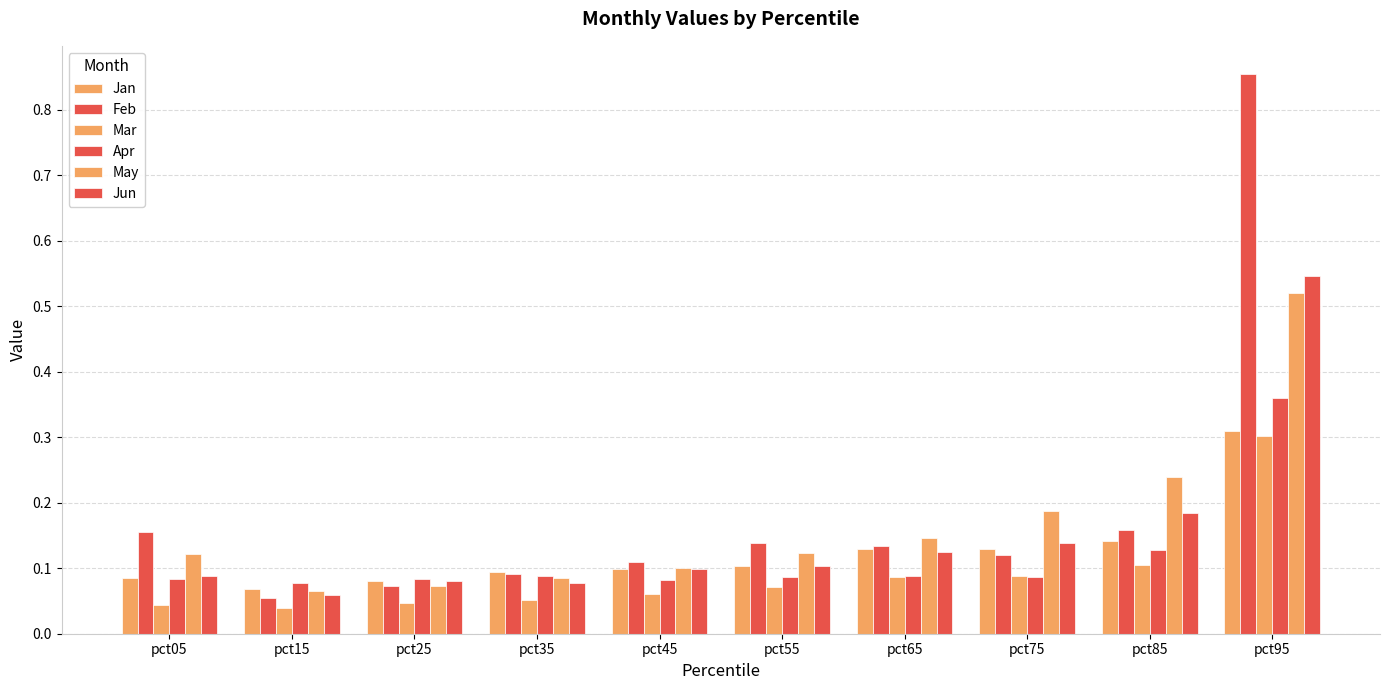

How many bars are there in each group?

6